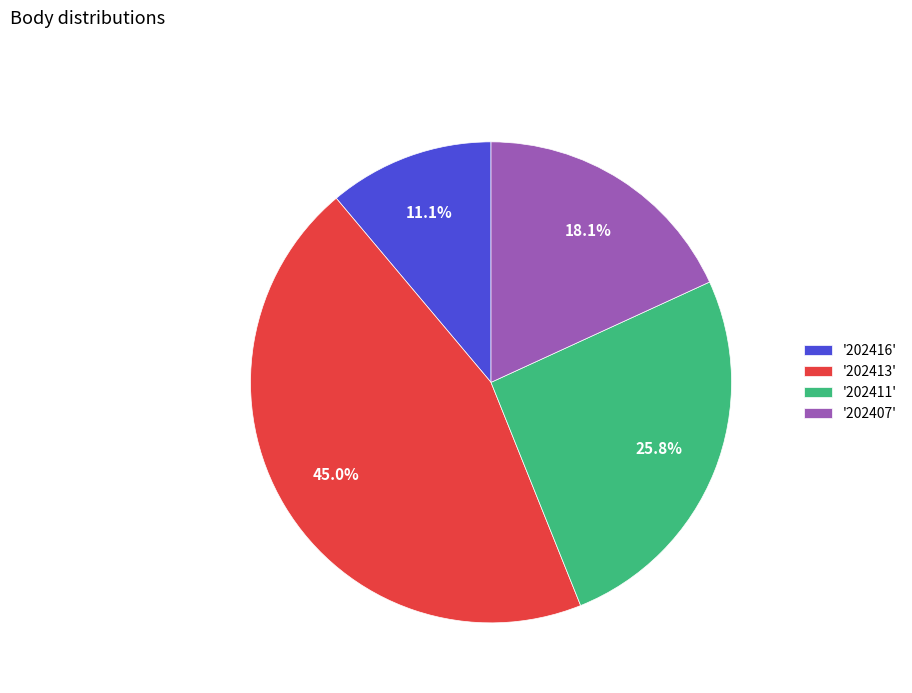

Does '202413' account for over 50% of the chart?

No